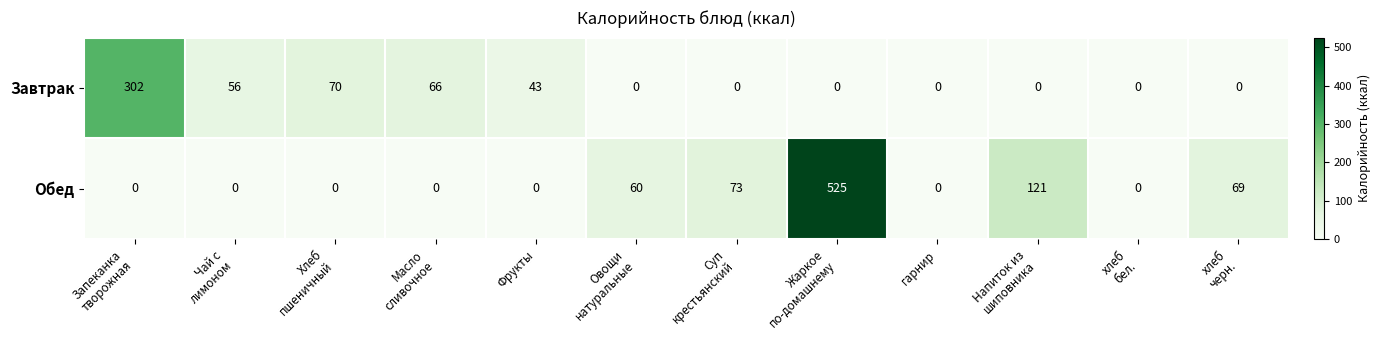

Reading left to right, extract all data points from this chart.

Завтрак: 302	56	70	66	43	0	0	0	0	0	0	0
Обед: 0	0	0	0	0	60	73	525	0	121	0	69